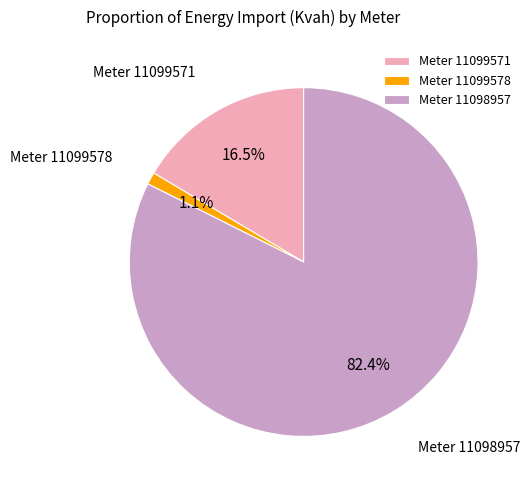

To the nearest percent, what is the average slice percentage?

33%